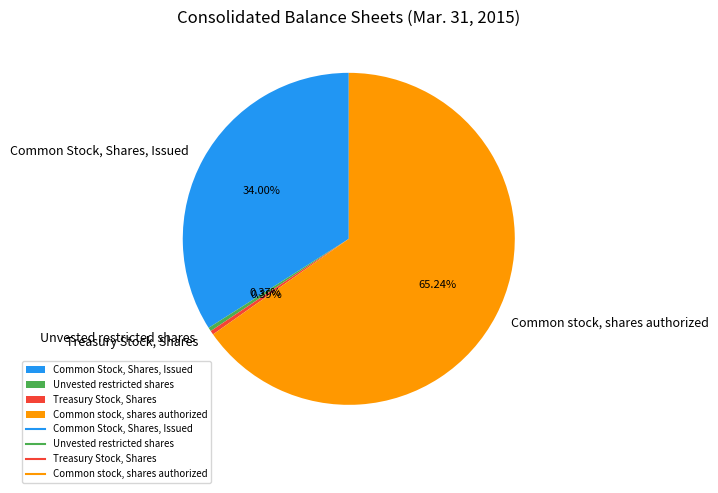

To the nearest percent, what is the combined percentage of Common stock, shares authorized and Common Stock, Shares, Issued?

99%